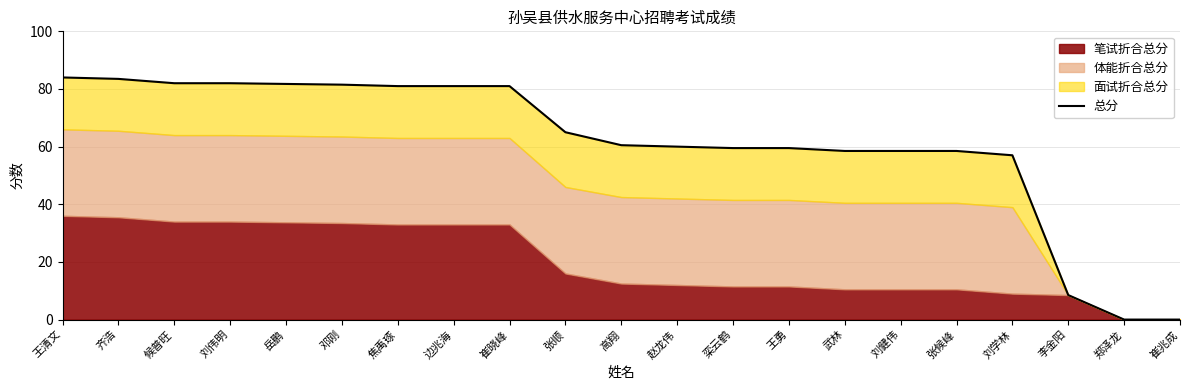

Reading left to right, what are all the values shown in this chart?

王清文=84.0	齐浩=83.5	候普旺=82.0	刘伟明=82.0	岳鹏=81.8	邓刚=81.5	焦禹琢=81.0	边兆海=81.0	崔晓峰=81.0	张顺=65.0	高翔=60.5	赵龙伟=60.0	栾云鹤=59.5	王勇=59.5	武林=58.5	刘健伟=58.5	张候峰=58.5	刘学林=57.0	李金阳=8.5	郑泽龙=0.0	崔兆成=0.0